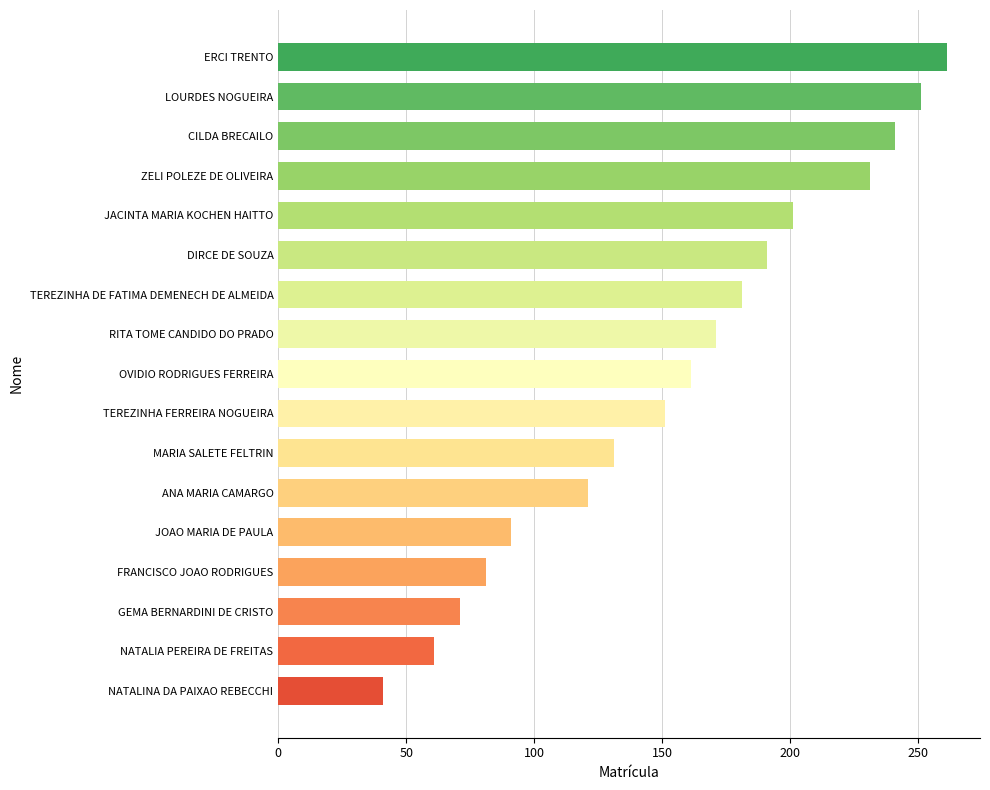

Rank the categories by value from lowest to highest.

NATALINA DA PAIXAO REBECCHI, NATALIA PEREIRA DE FREITAS, GEMA BERNARDINI DE CRISTO, FRANCISCO JOAO RODRIGUES, JOAO MARIA DE PAULA, ANA MARIA CAMARGO, MARIA SALETE FELTRIN, TEREZINHA FERREIRA NOGUEIRA, OVIDIO RODRIGUES FERREIRA, RITA TOME CANDIDO DO PRADO, TEREZINHA DE FATIMA DEMENECH DE ALMEIDA, DIRCE DE SOUZA, JACINTA MARIA KOCHEN HAITTO, ZELI POLEZE DE OLIVEIRA, CILDA BRECAILO, LOURDES NOGUEIRA, ERCI TRENTO